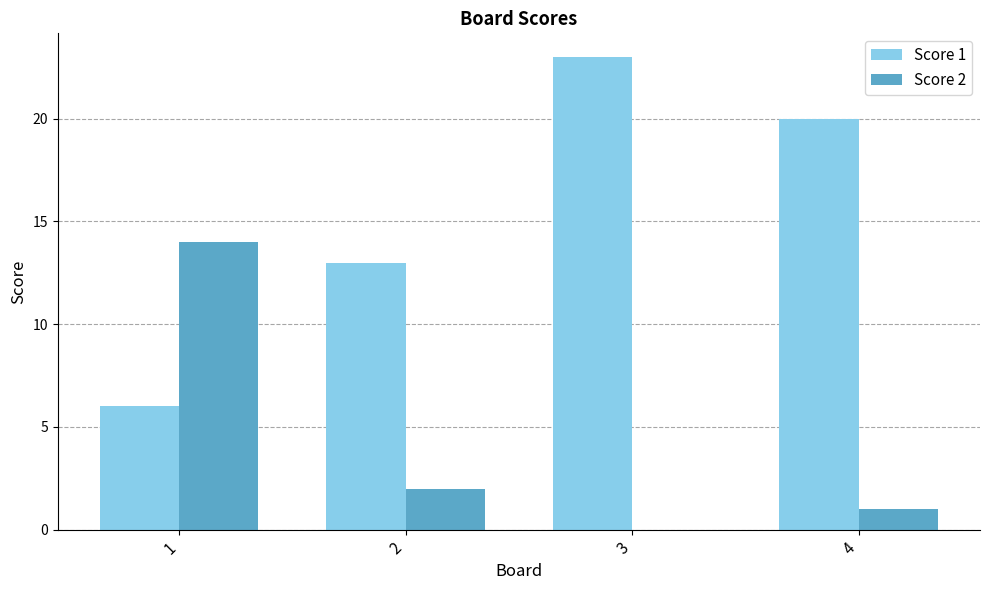

Is it true that Score 1 equals 13 at 2?

True